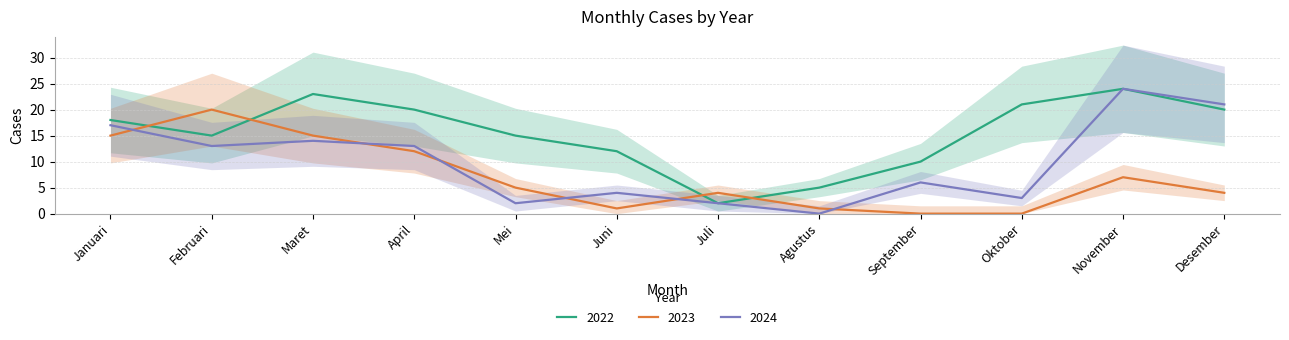

The 2024 series shows 2 at Juli. True or false?

True